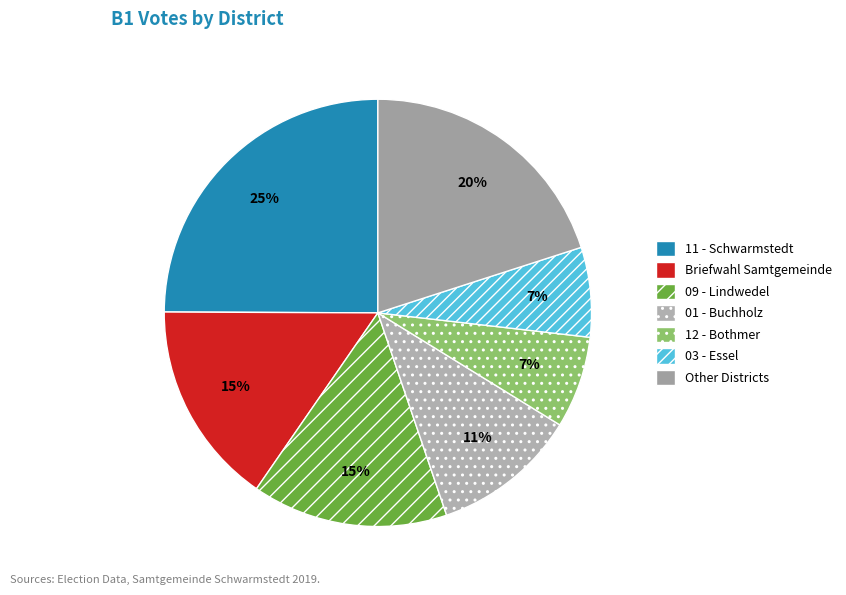

What is the largest slice in the pie chart?

11 - Schwarmstedt